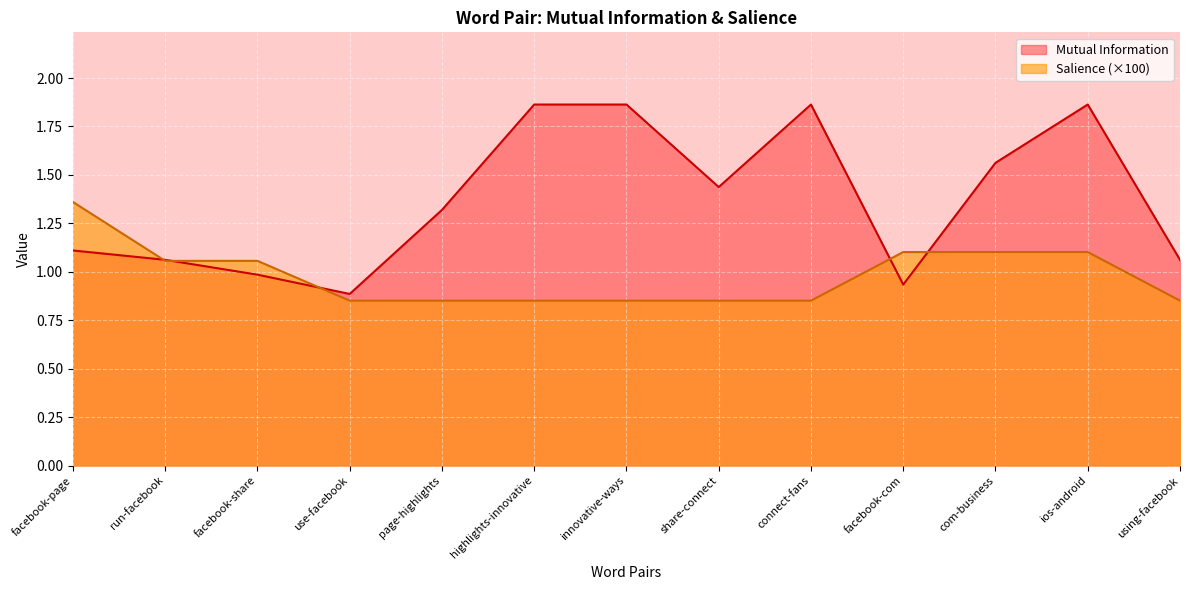

True or false: Mutual Information has more than 1 interior local peaks.

True